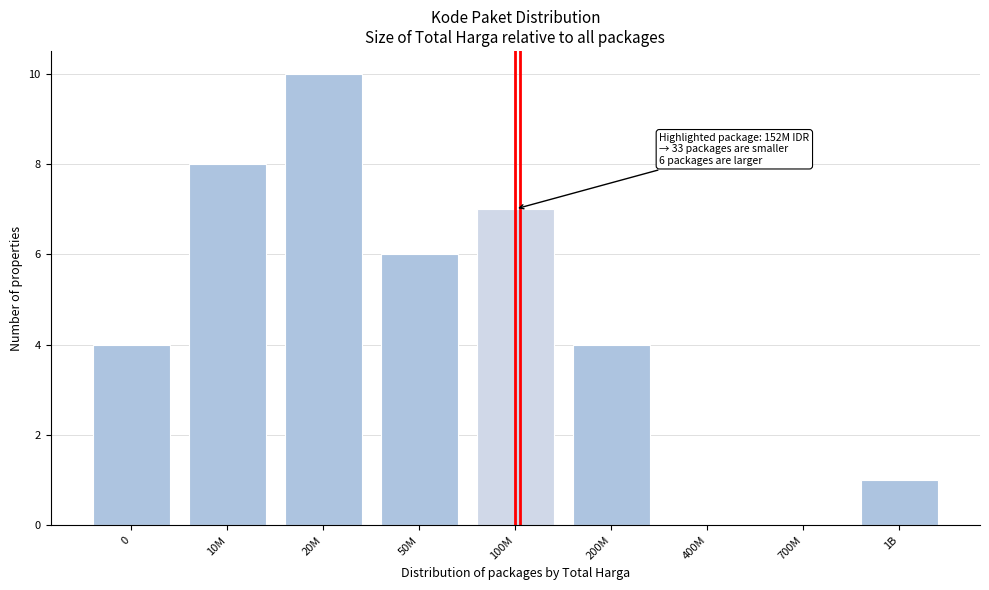

Reading left to right, what are all the values shown in this chart?

0=4	10M=8	20M=10	50M=6	100M=7	200M=4	400M=0	700M=0	1B=1